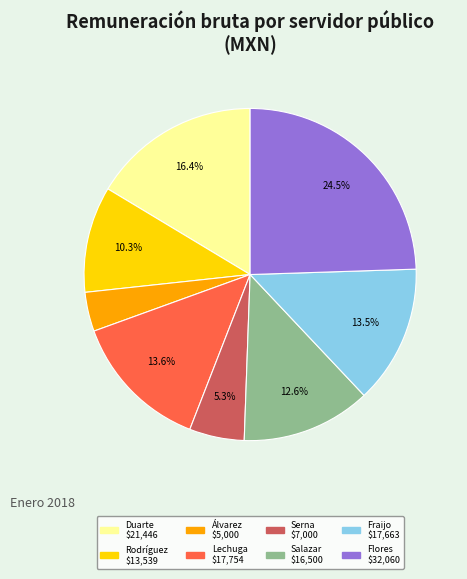

Is there any slice that represents more than half of the pie?

No